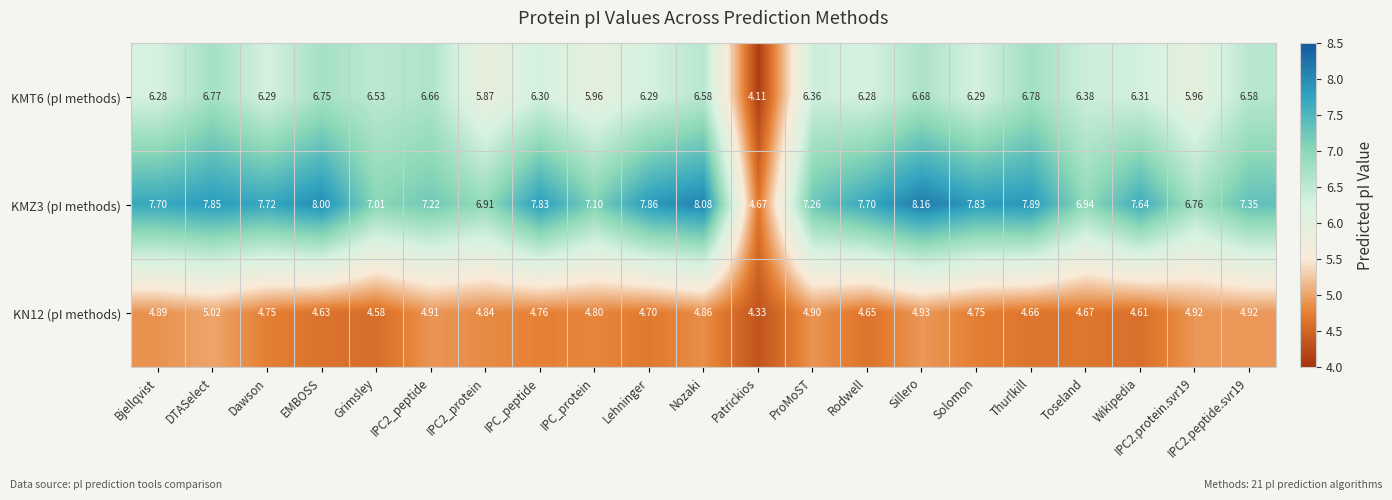

At which category is the sum across all series the highest?

Sillero